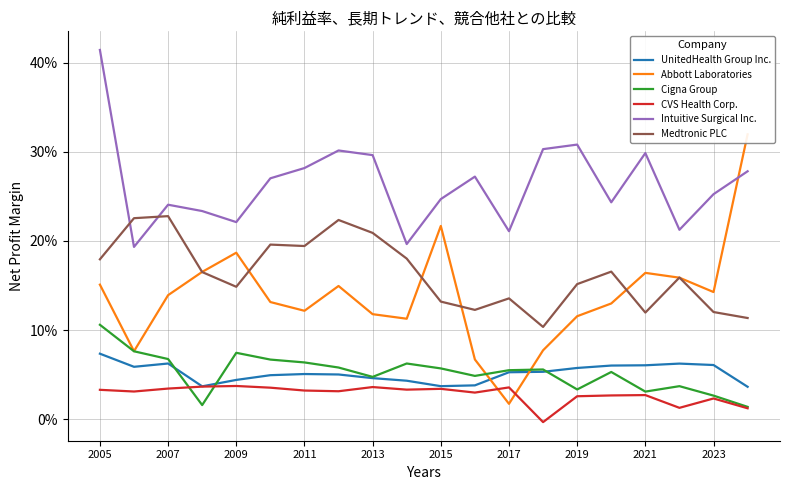

How many Medtronic PLC values are between 0 and 1?

20